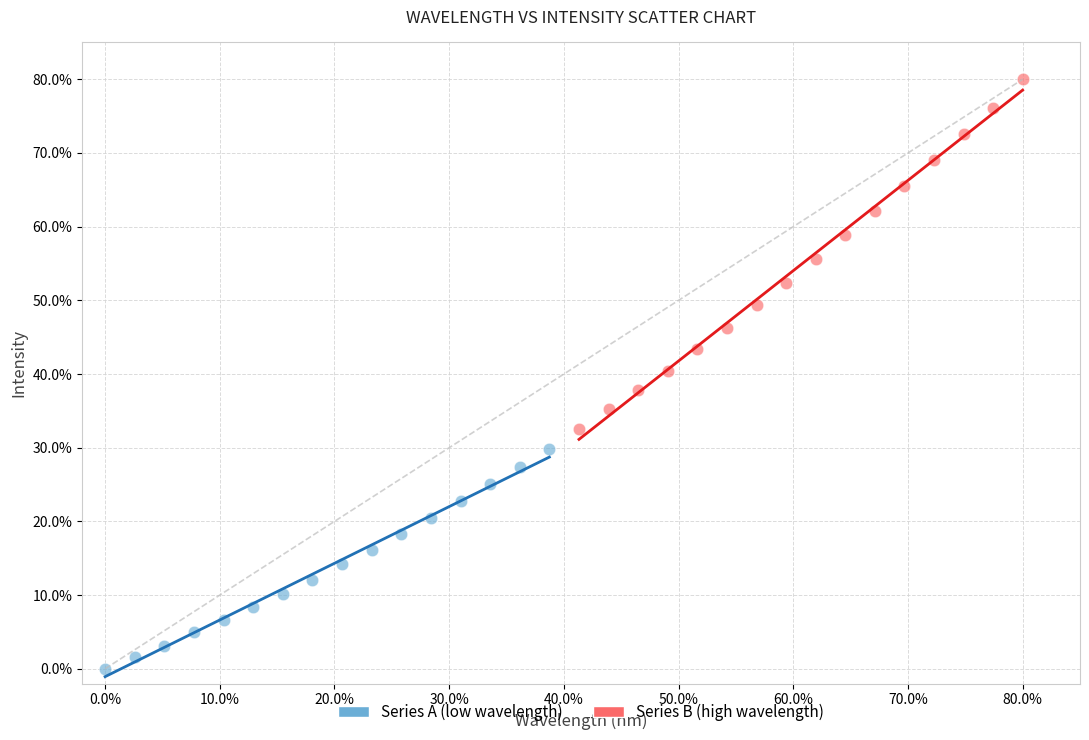

Which series contains the highest Y value?

Series B (high wavelength)